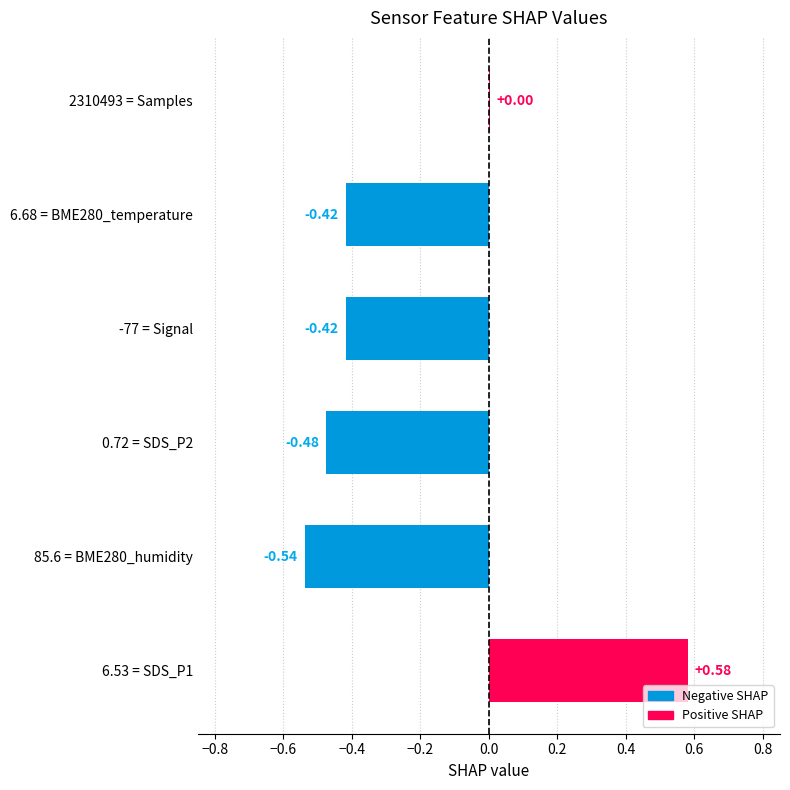

How many categories are shown in the chart?

6